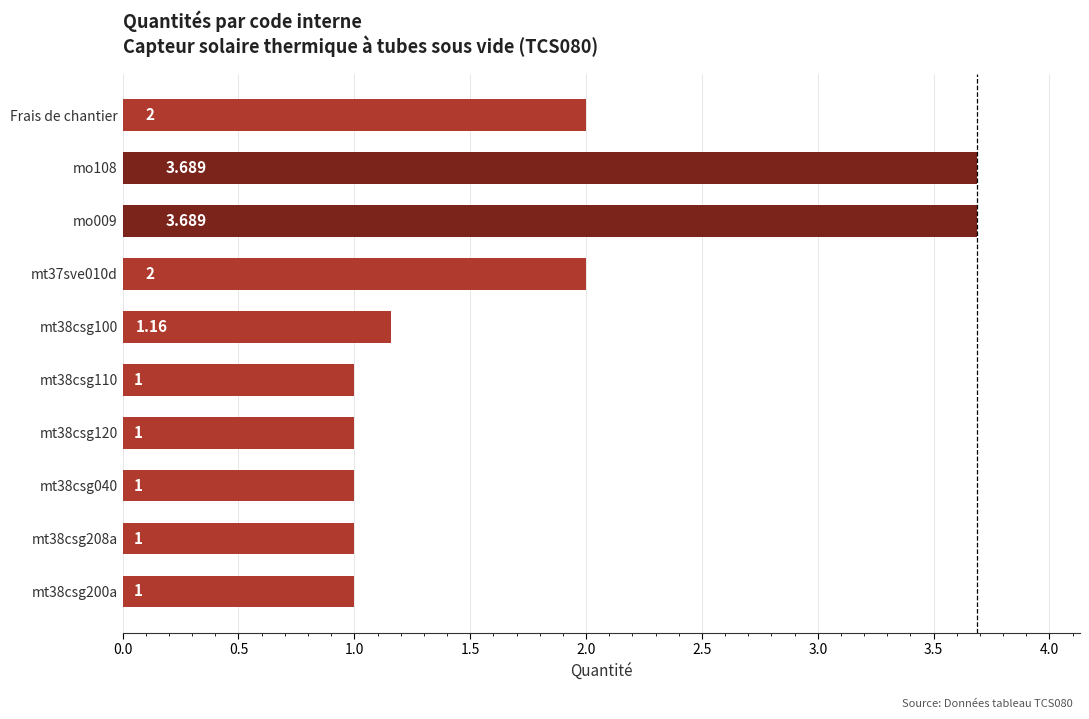

What is the sum of all values?

17.5